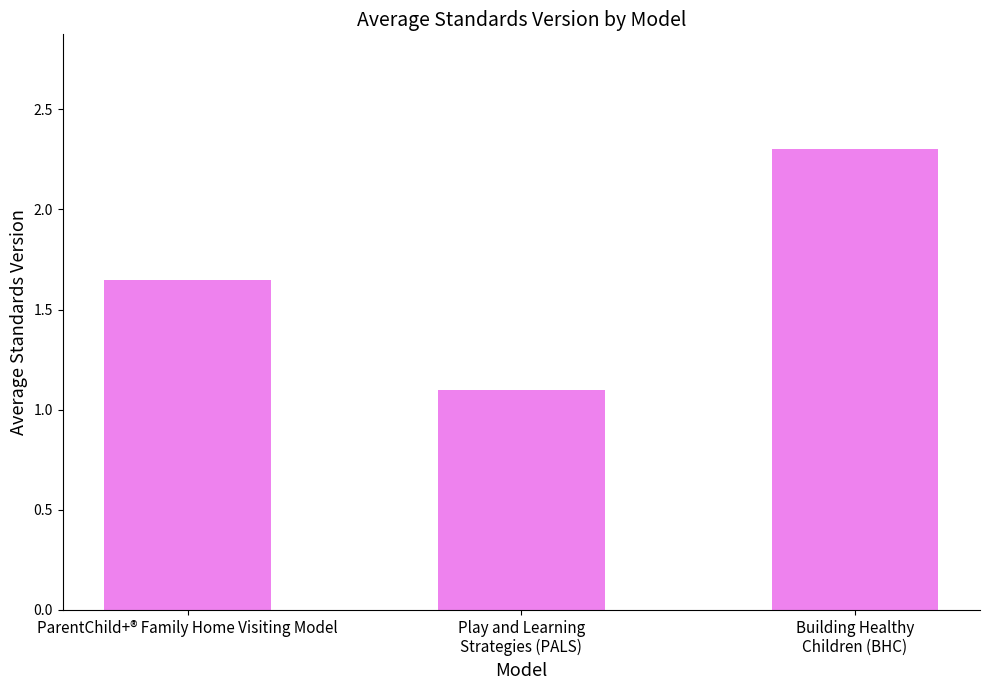

What is the difference between the values at Building Healthy
Children (BHC) and Play and Learning
Strategies (PALS)?

1.2